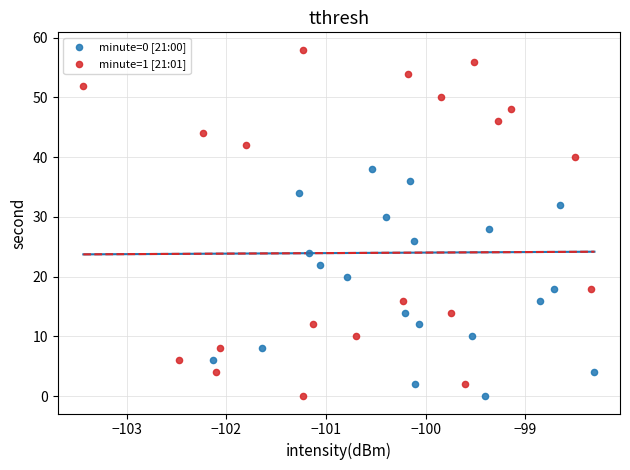

Which series has the largest Y range (max minus min)?

minute=1 [21:01]